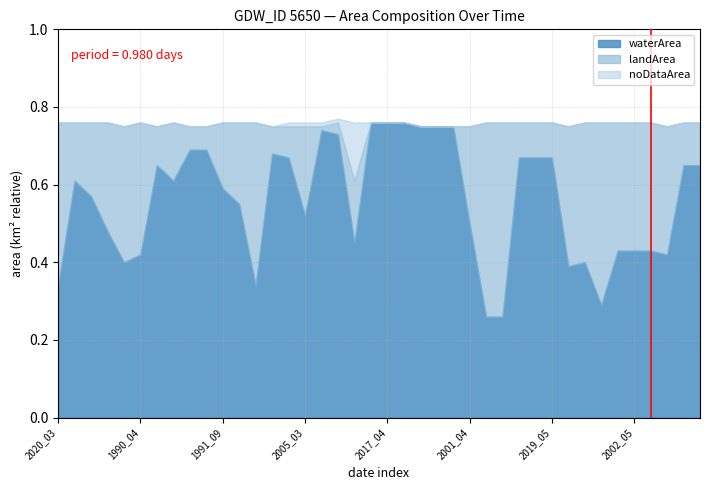

What is the sum of the waterArea values at 1996_04 and 1989_07?

1.2